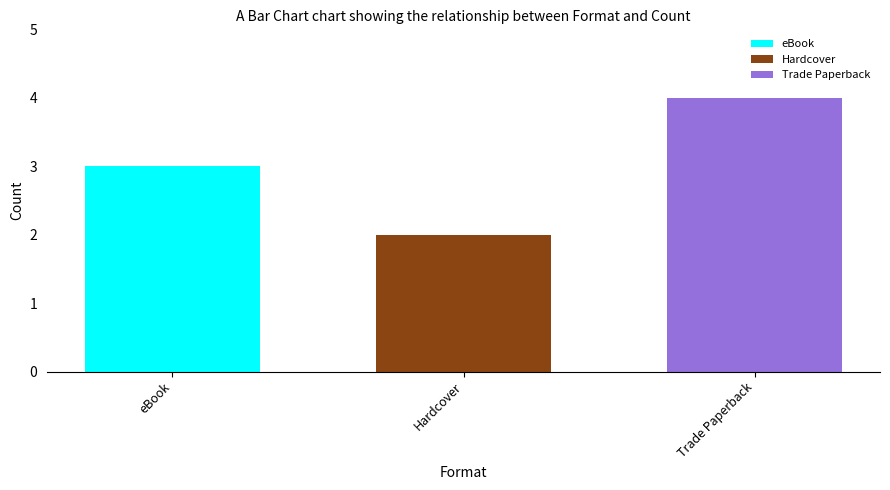

What is the value of the 2nd bar from the left?

2